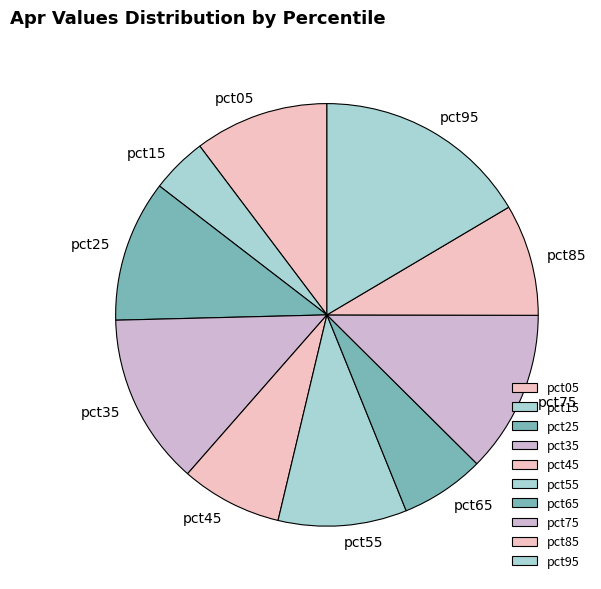

Between pct95 and pct55, which is larger?

pct95